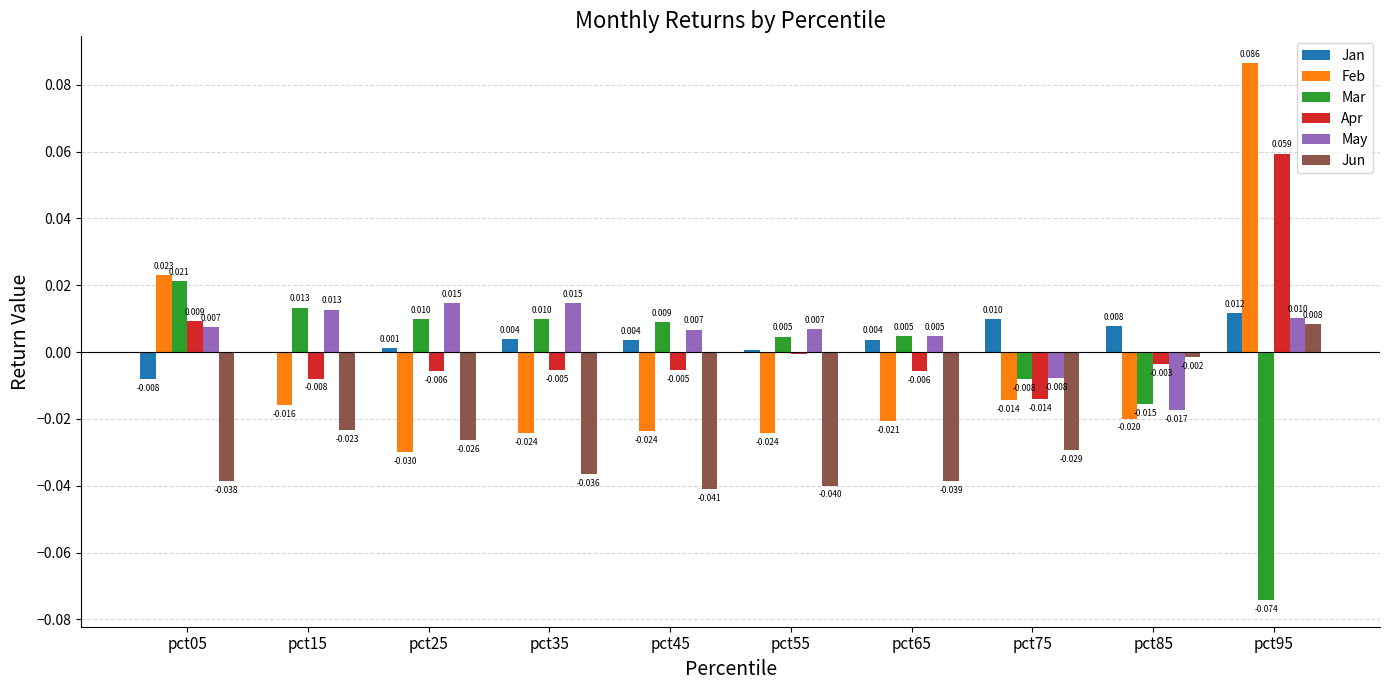

Between pct75 and pct95, which series saw the biggest shift?

Feb